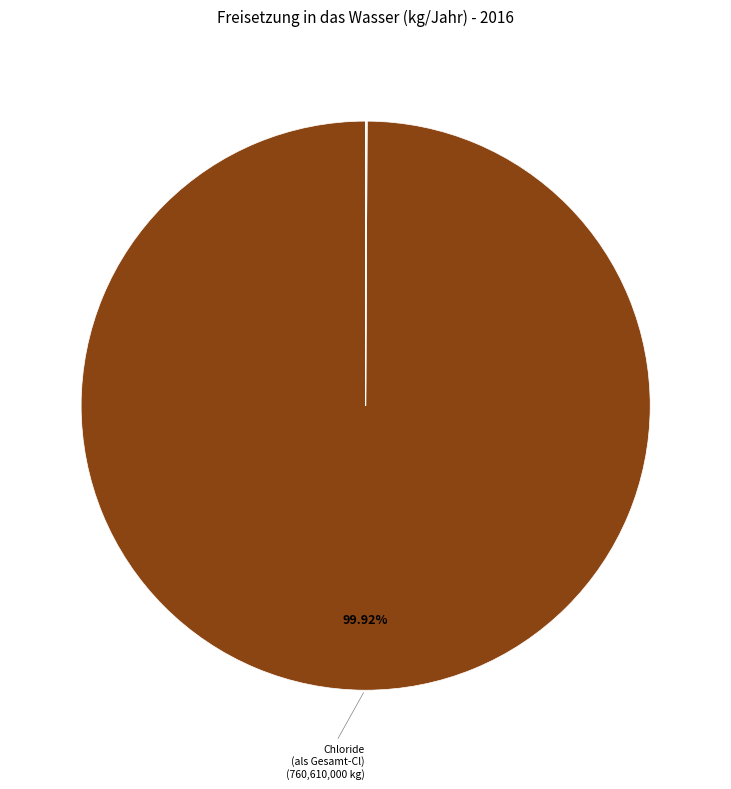

To the nearest percent, what is the difference between the largest and smallest slice percentages?

100%